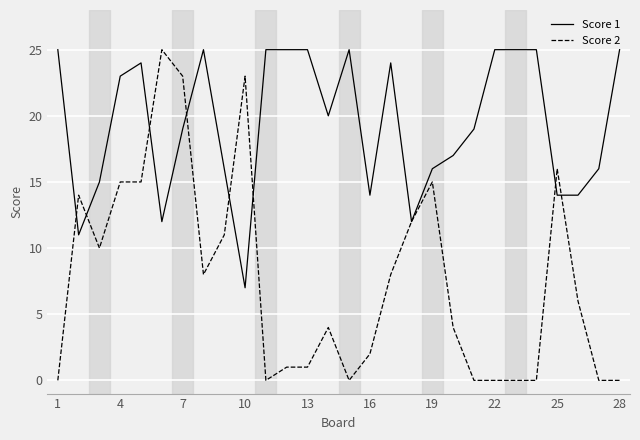

Which series has the largest total across all categories?

Score 1